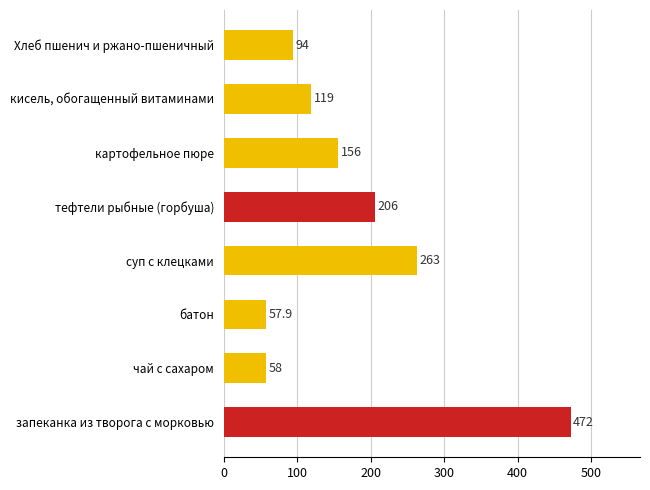

Rank the categories by value from highest to lowest.

запеканка из творога с морковью, суп с клецками, тефтели рыбные (горбуша), картофельное пюре, кисель, обогащенный витаминами, Хлеб пшенич и ржано-пшеничный, чай с сахаром, батон